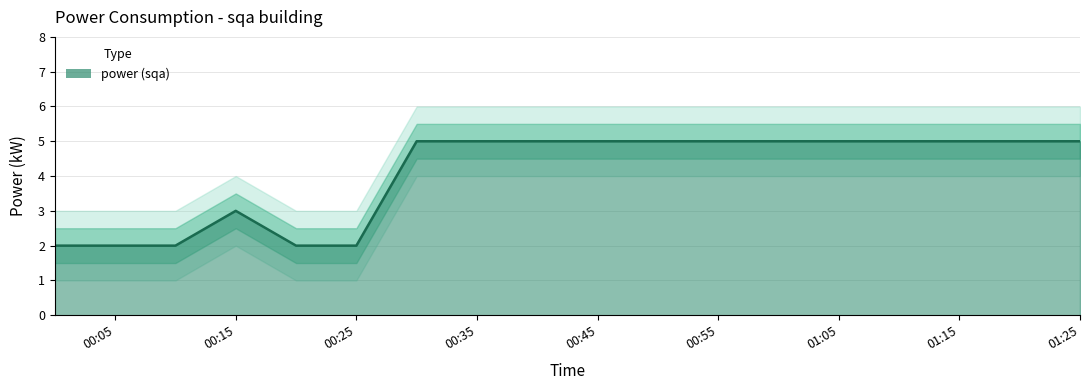

Approximately how many times larger is the value at 2023-11-18T00:10:00 compared to 2023-11-18T01:25:00?

0.4